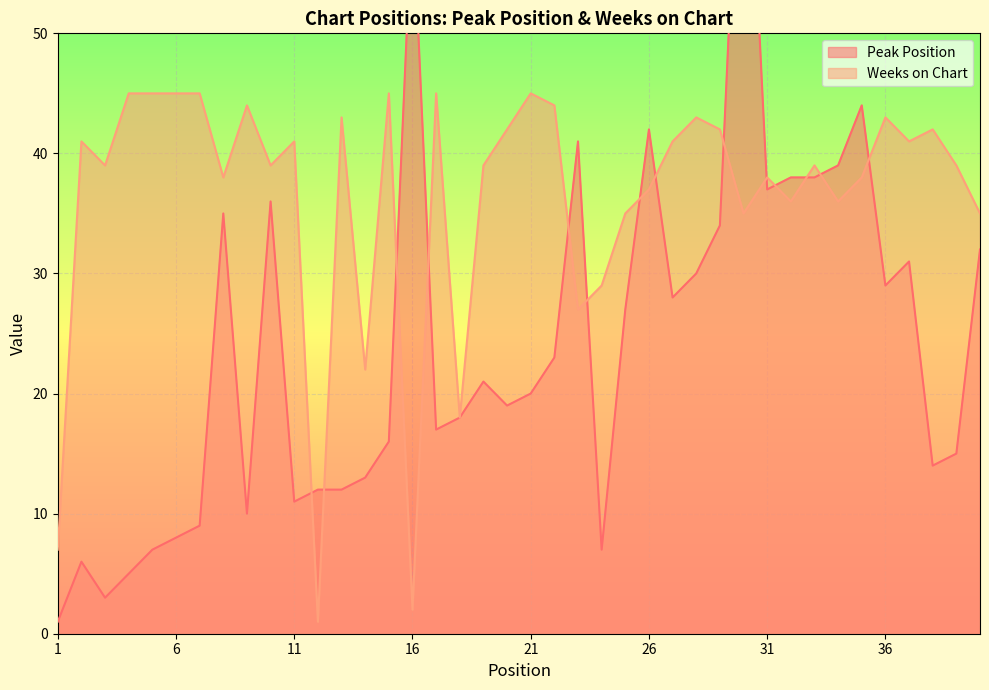

What is the total value across all series at 27?

69